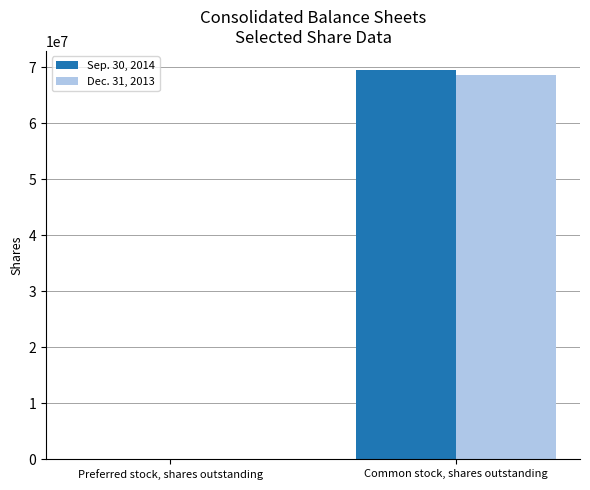

What is the greatest value displayed?

69441197